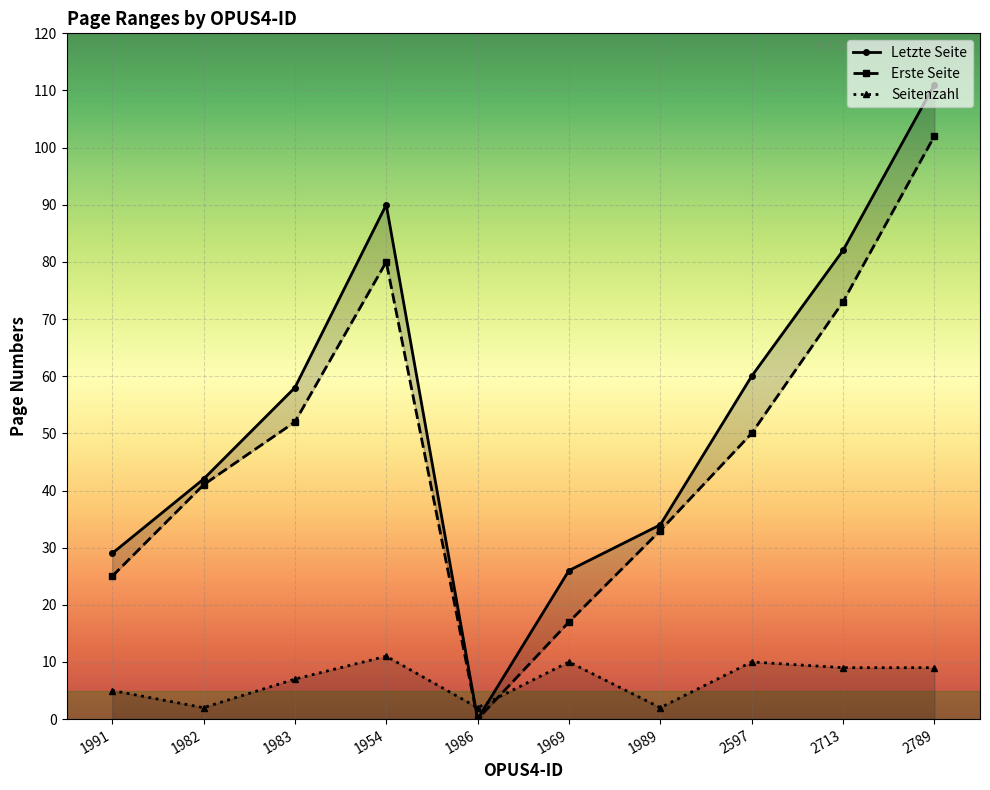

List the labels in order of Letzte Seite value, largest first.

2789, 1954, 2713, 2597, 1983, 1982, 1989, 1991, 1969, 1986